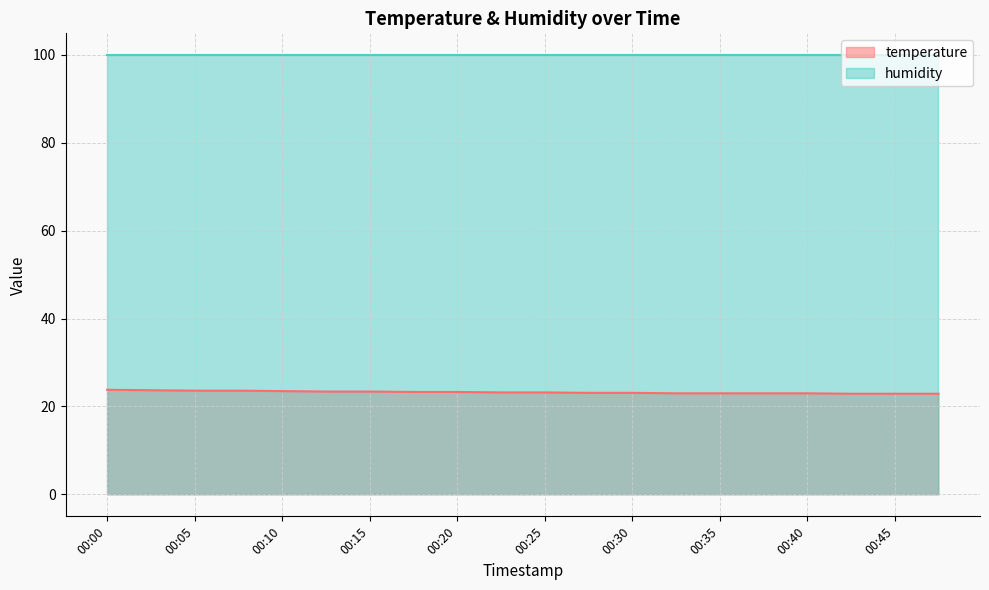

What is the sum of the values at 00:35 and 00:03?

46.7